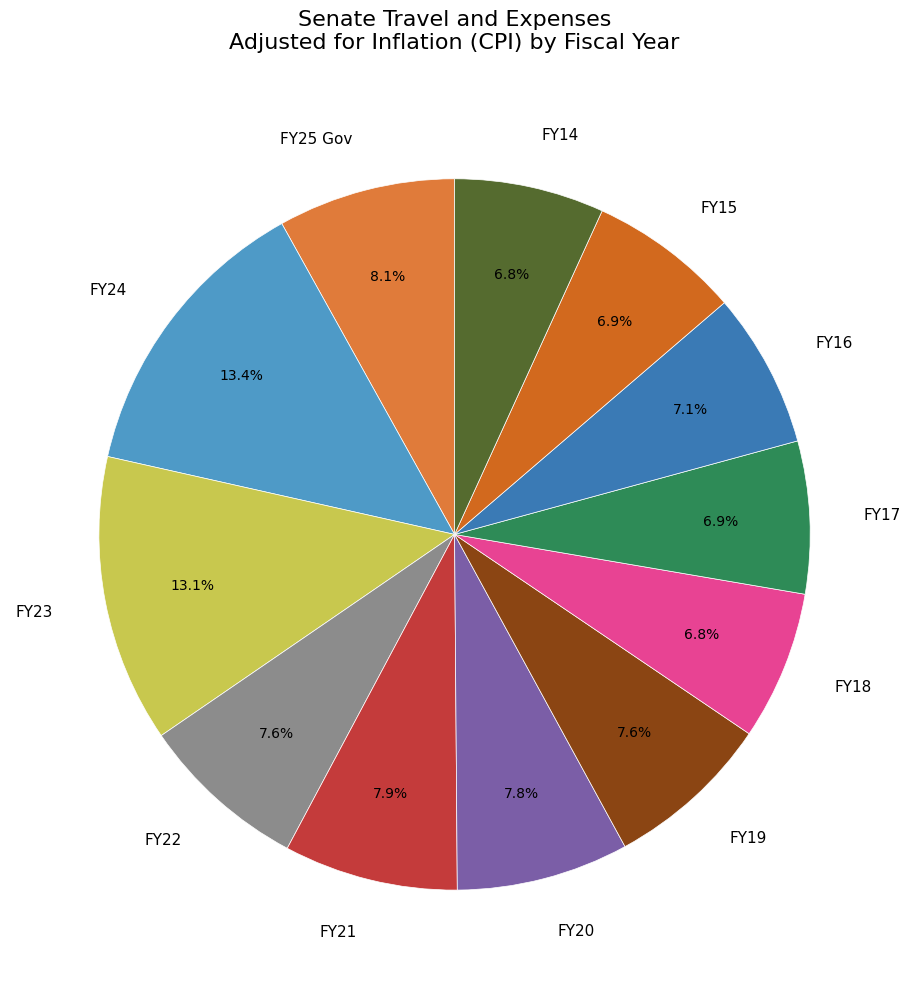

Combined, do FY19 and FY18 account for over 50%?

No